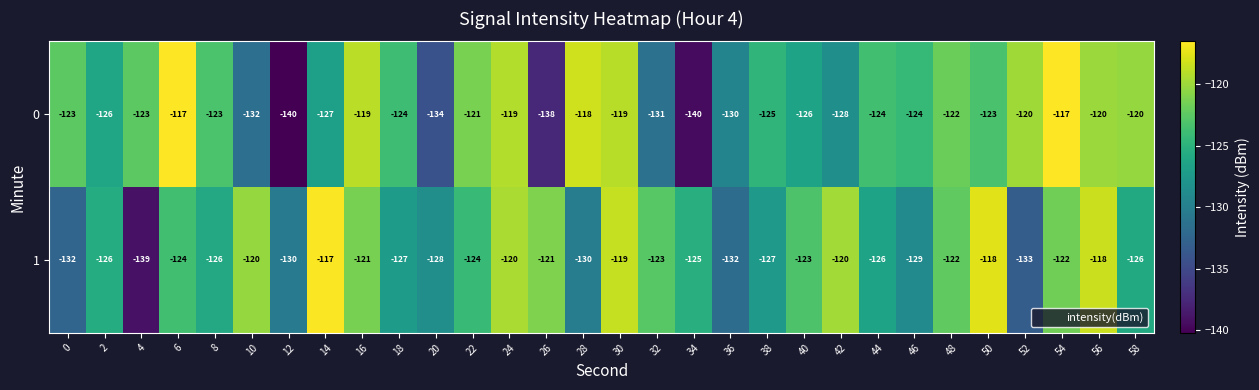

What is the total value across all series at 26?

-259